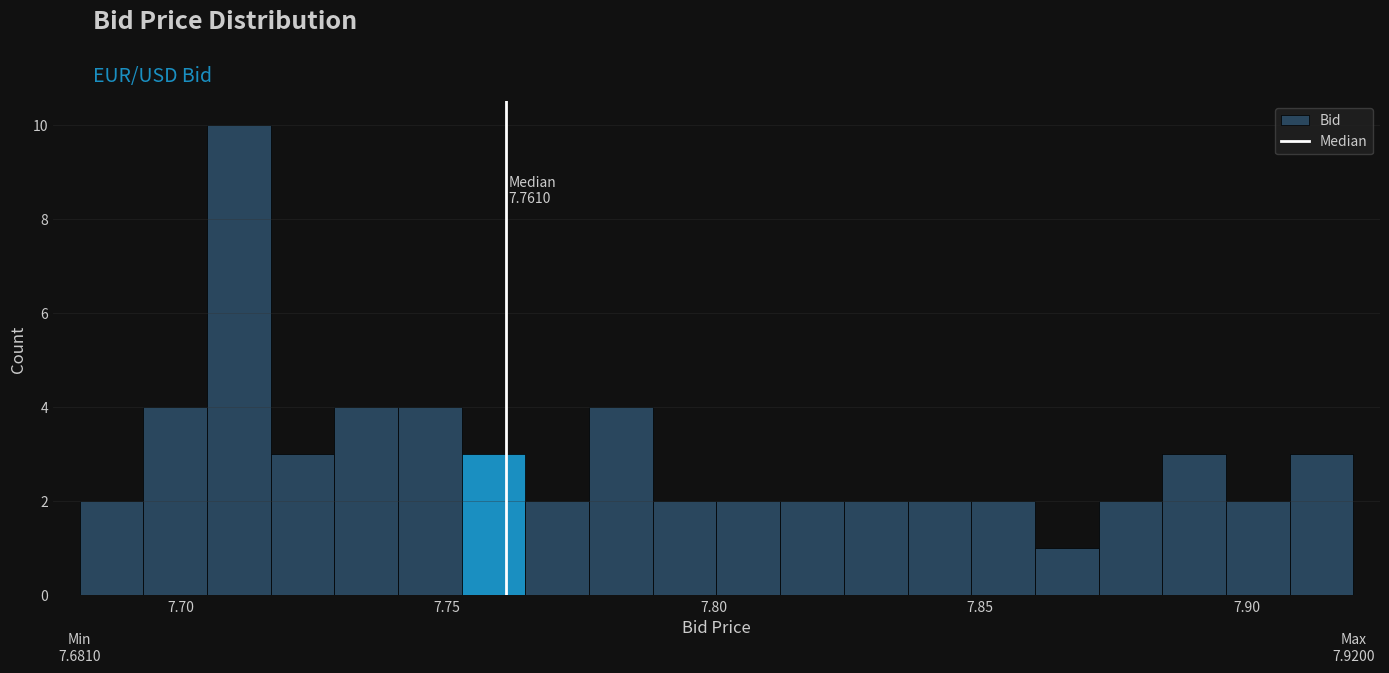

Read against the x-axis, roughly where is the centre of the tallest bar?

7.710